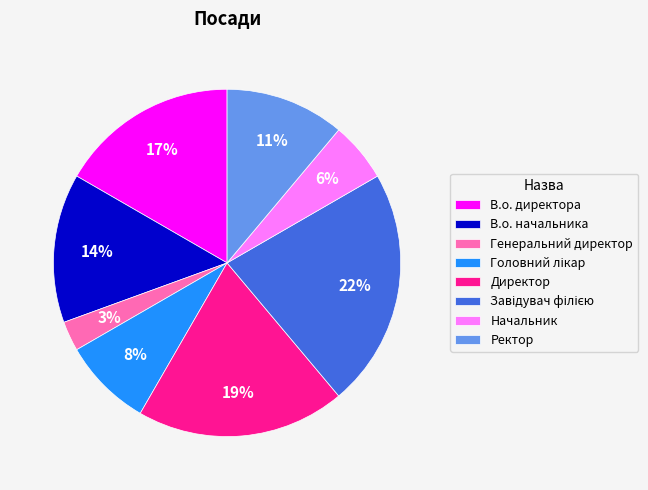

Count the number of slices in the pie.

8